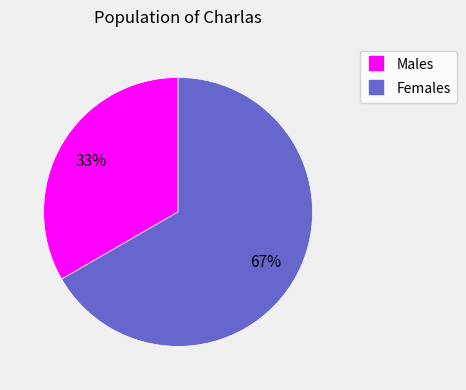

Is there a majority slice in this chart?

Yes